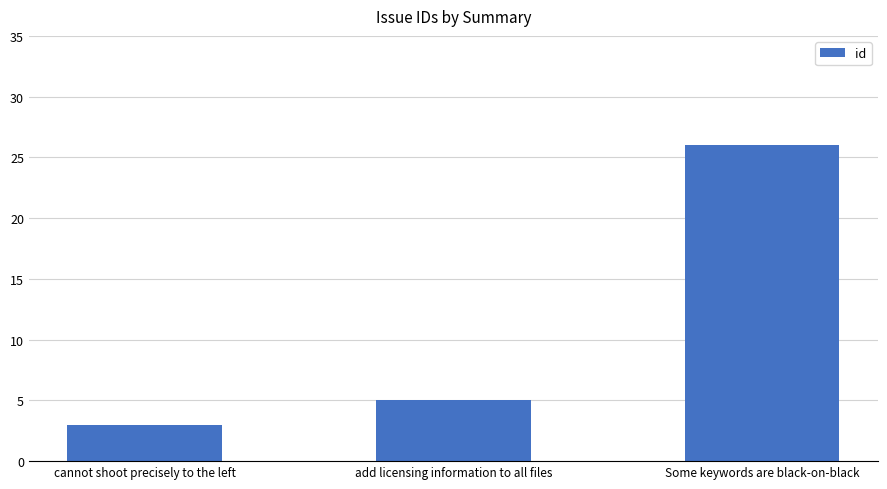

What position from the right is Some keywords are black-on-black?

1